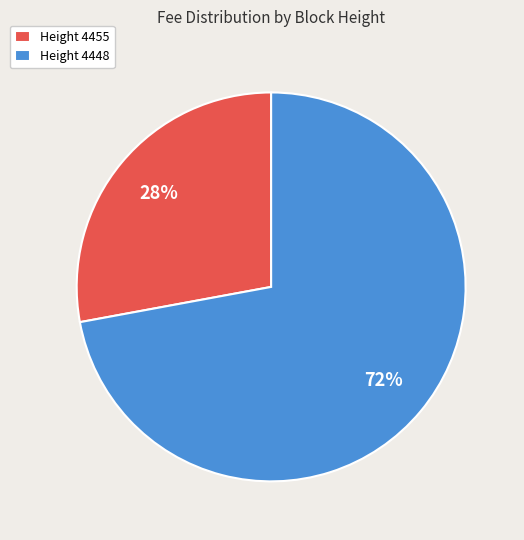

To the nearest percent, what is the average slice percentage?

50%